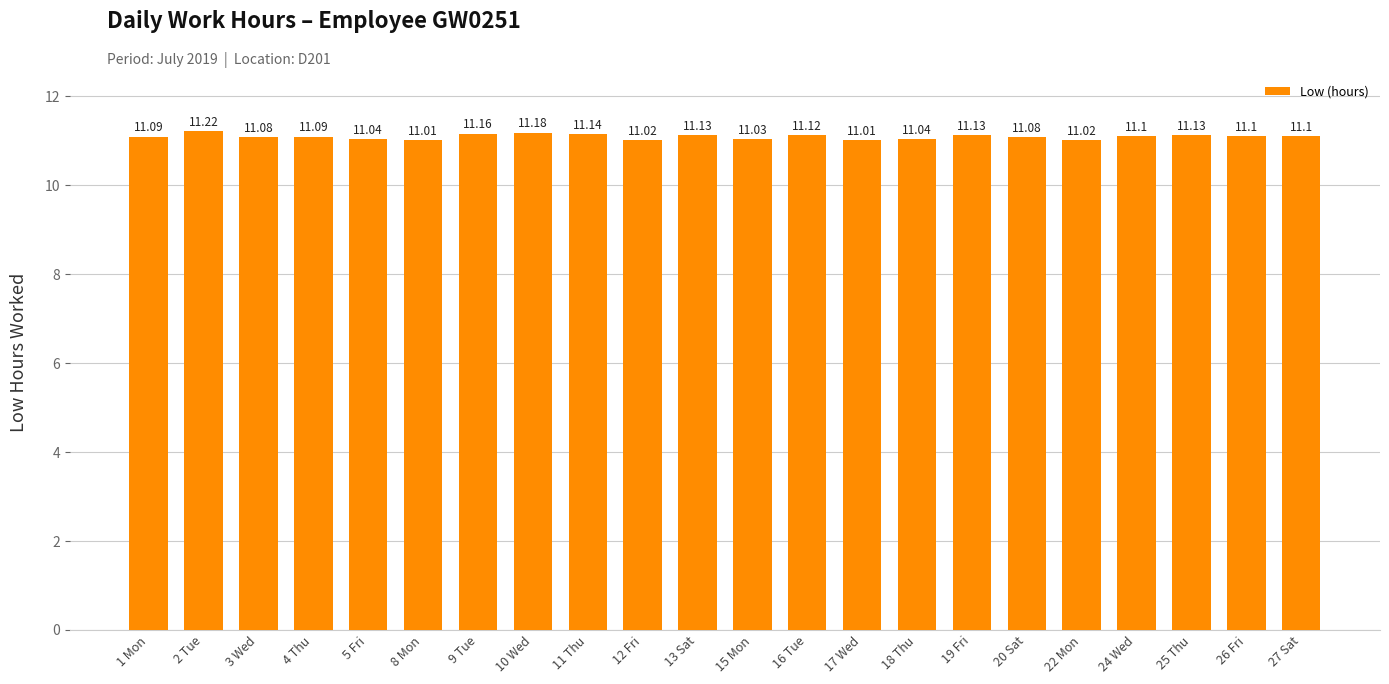

What is the ratio of the value at 13 Sat to the value at 24 Wed?

1.0